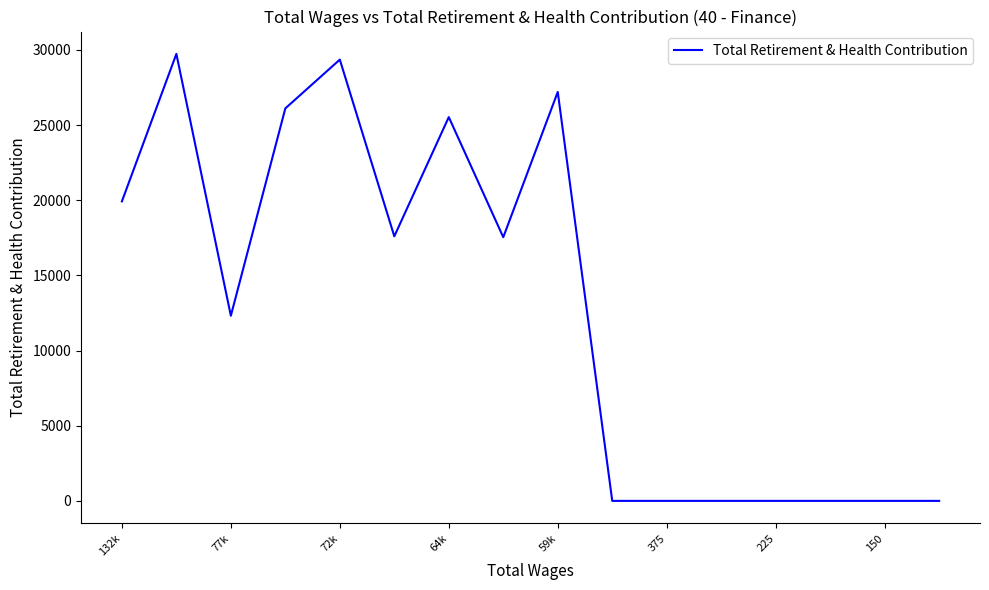

How many lines are shown in the chart?

1